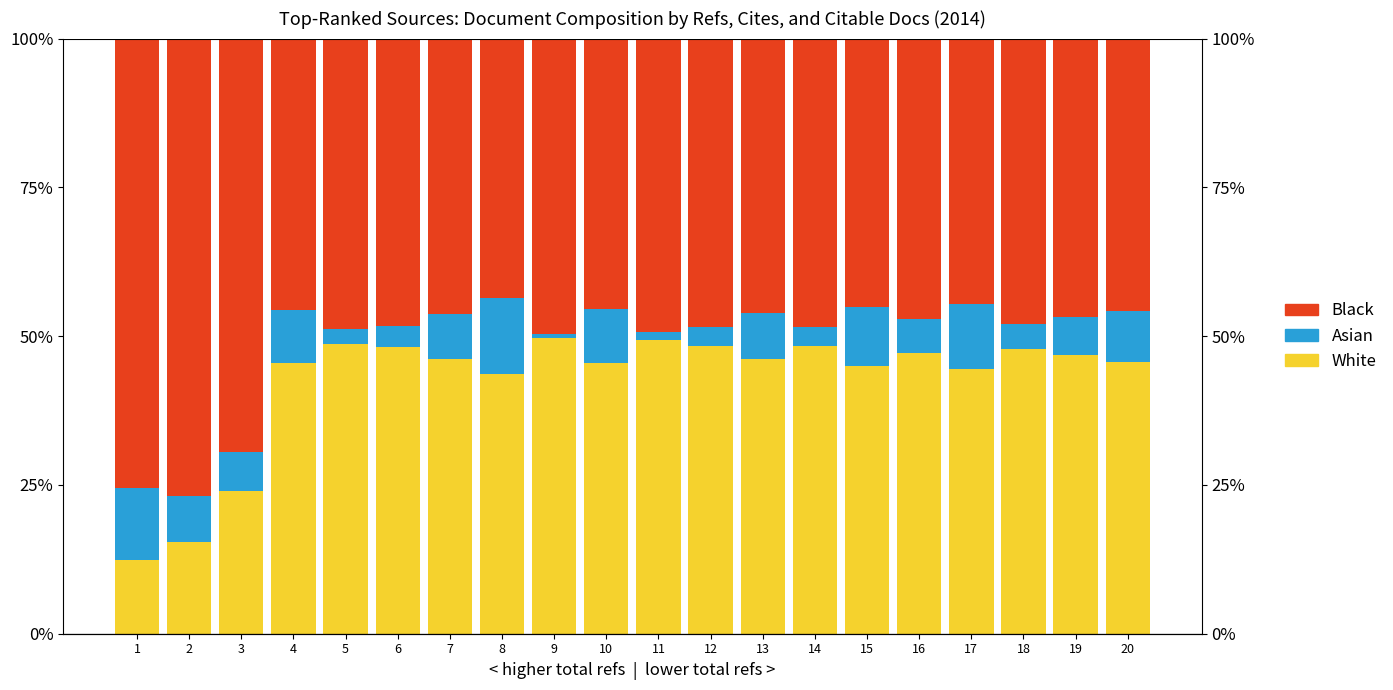

How many series are shown in this chart?

3